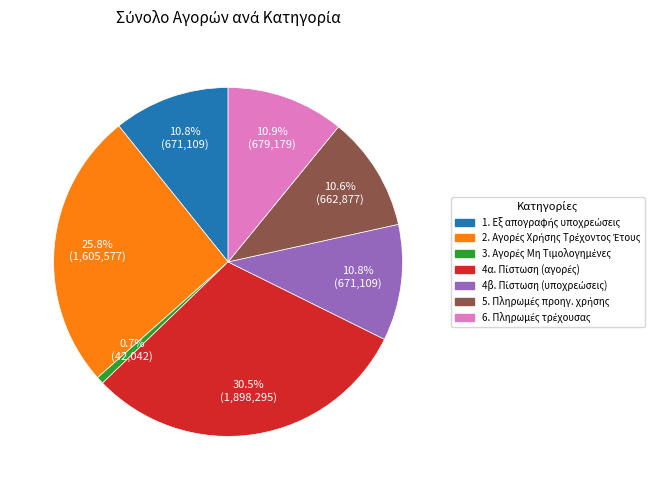

Does any single category account for the majority?

No